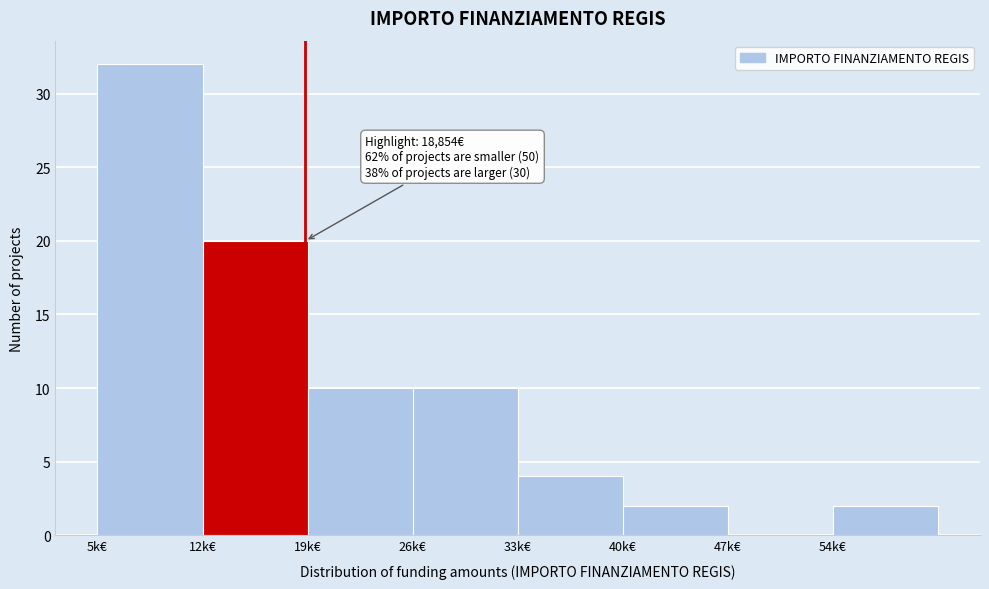

Reading left to right, list all the values displayed in this chart.

5k€=32	12k€=20	19k€=10	26k€=10	33k€=4	40k€=2	47k€=0	54k€=2